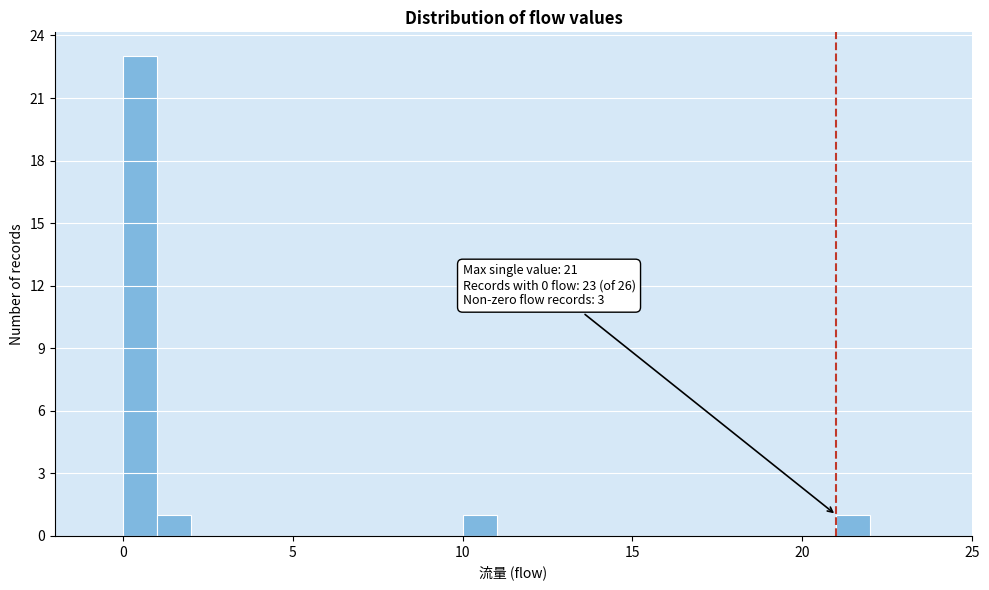

Around what value on the x-axis is the tallest bar? Give the approximate position of its centre, as read against the axis.

0.5